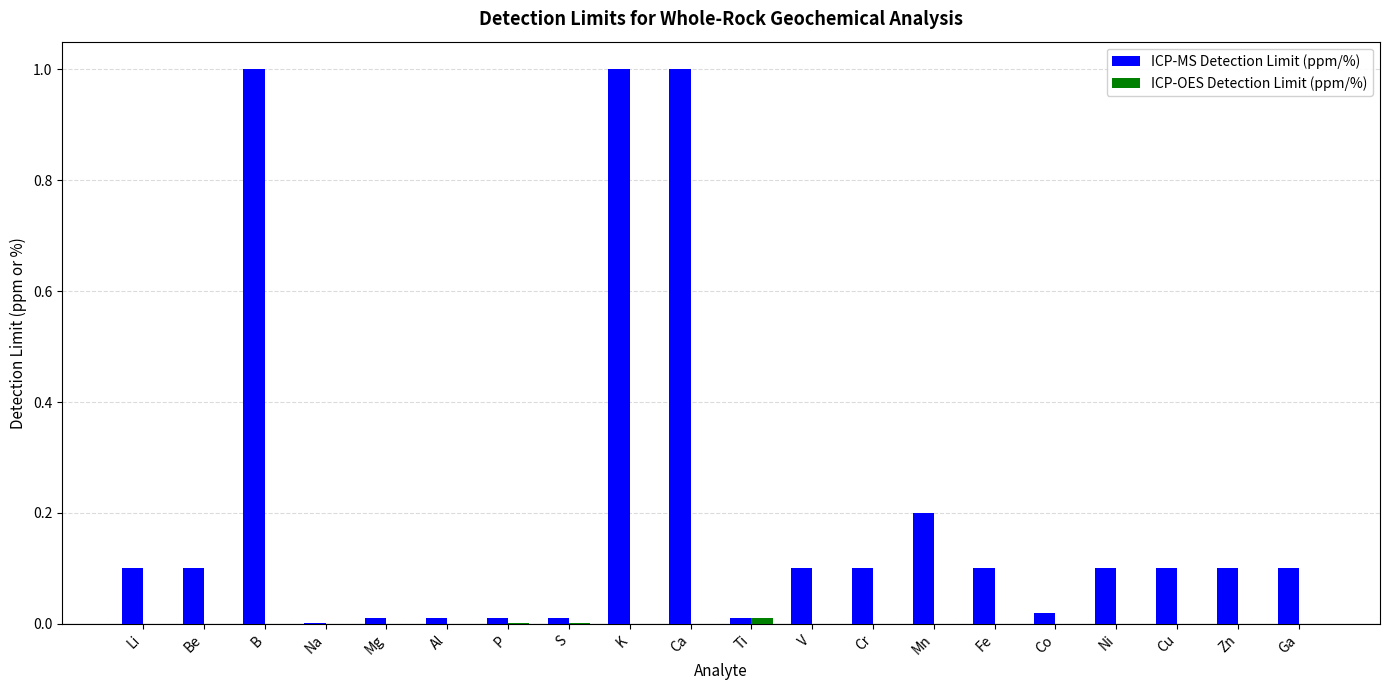

Is it true that ICP-MS Detection Limit (ppm/%) equals 0.3 at Mn?

False